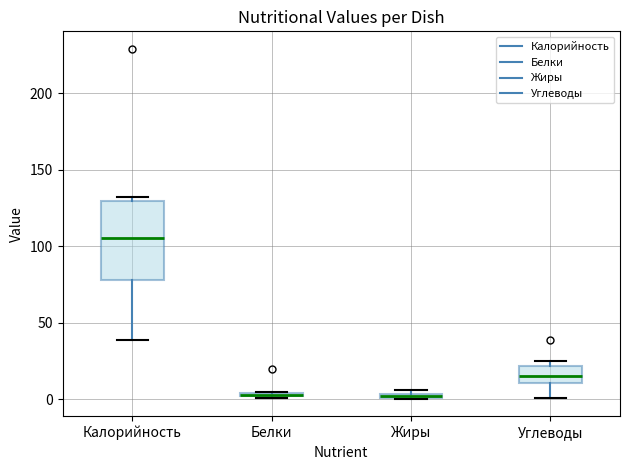

Comparing the boxes themselves (not the whiskers), which one is the tallest?

Калорийность